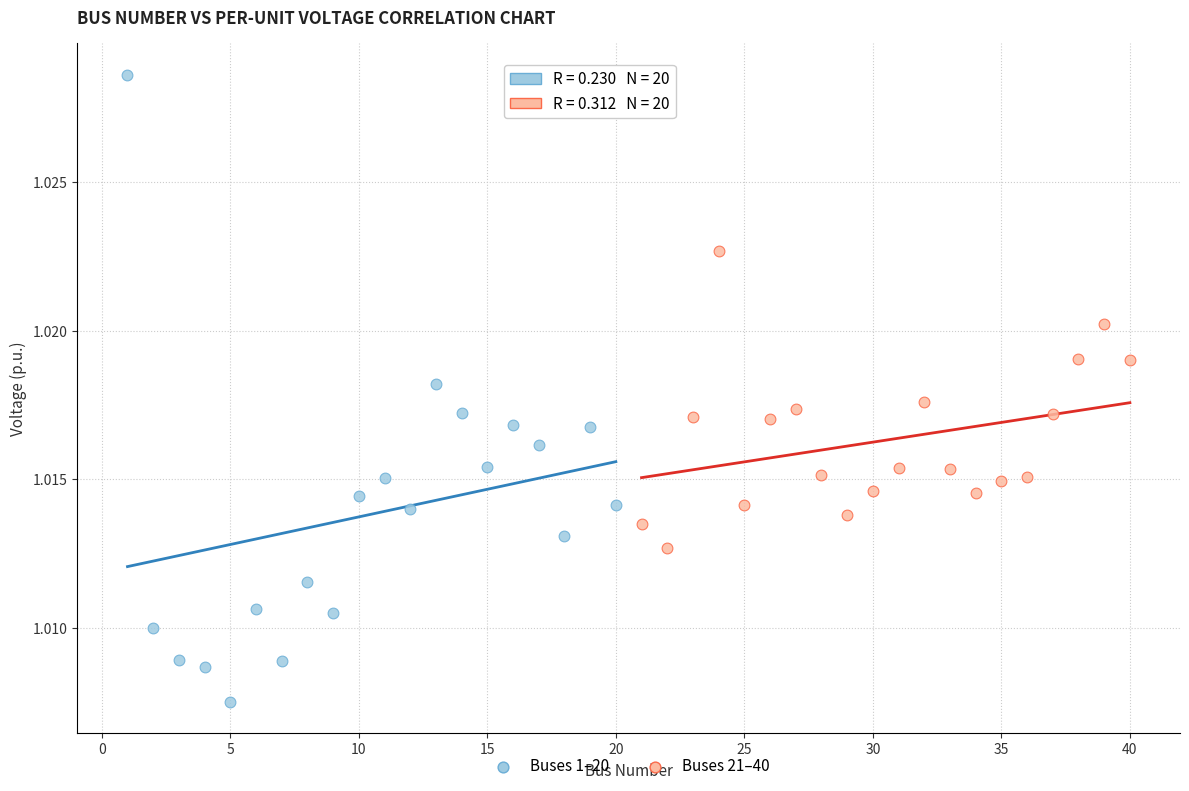

Which series contains the highest Y value?

Buses 1–20